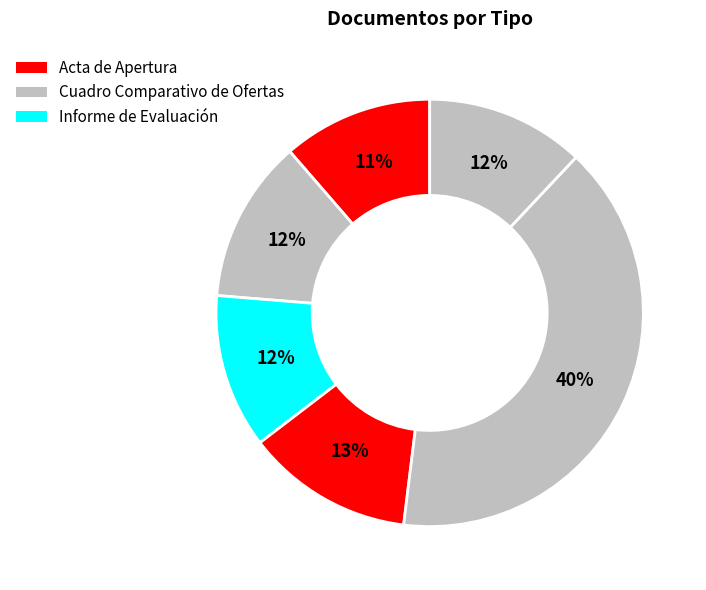

How many slices are in this pie chart?

6